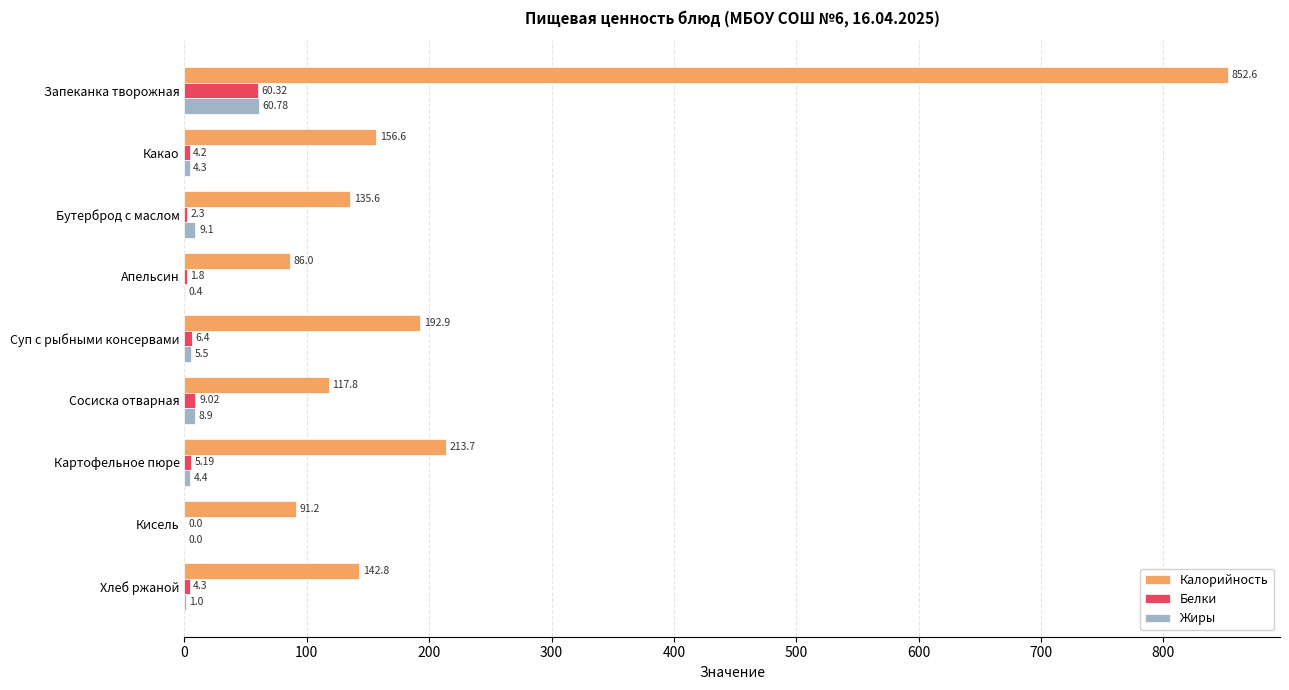

Which series has the largest total across all categories?

Калорийность